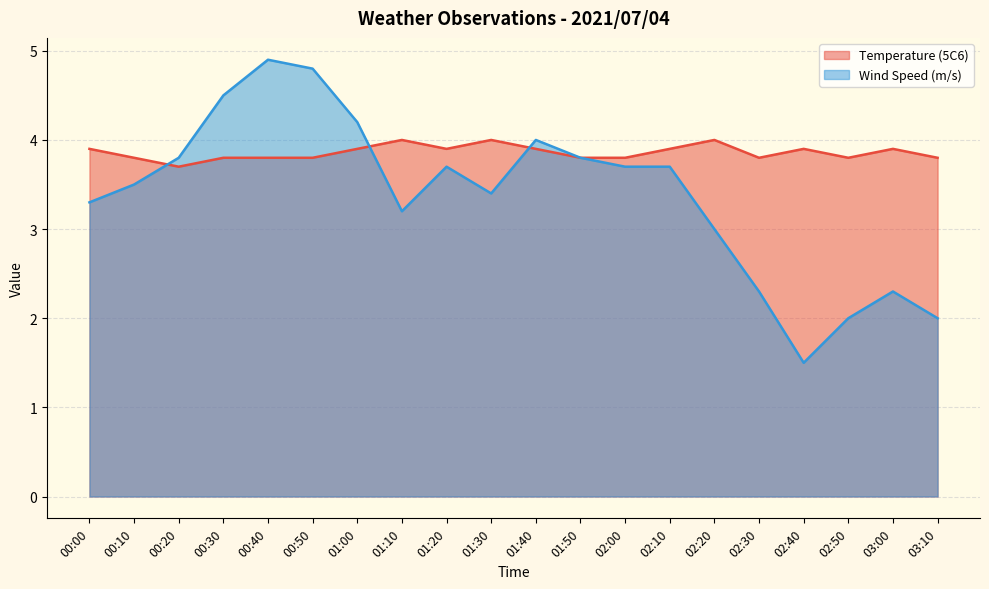

How many interior local valleys does the Temperature (5C6) series have?

4